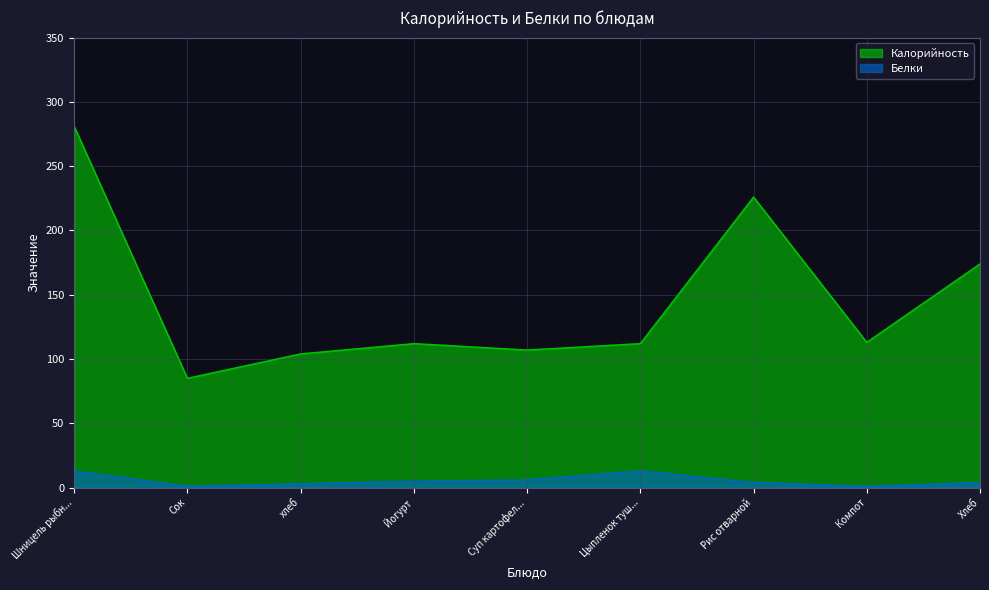

At which category is the sum across all series the highest?

Шницель рыбн...